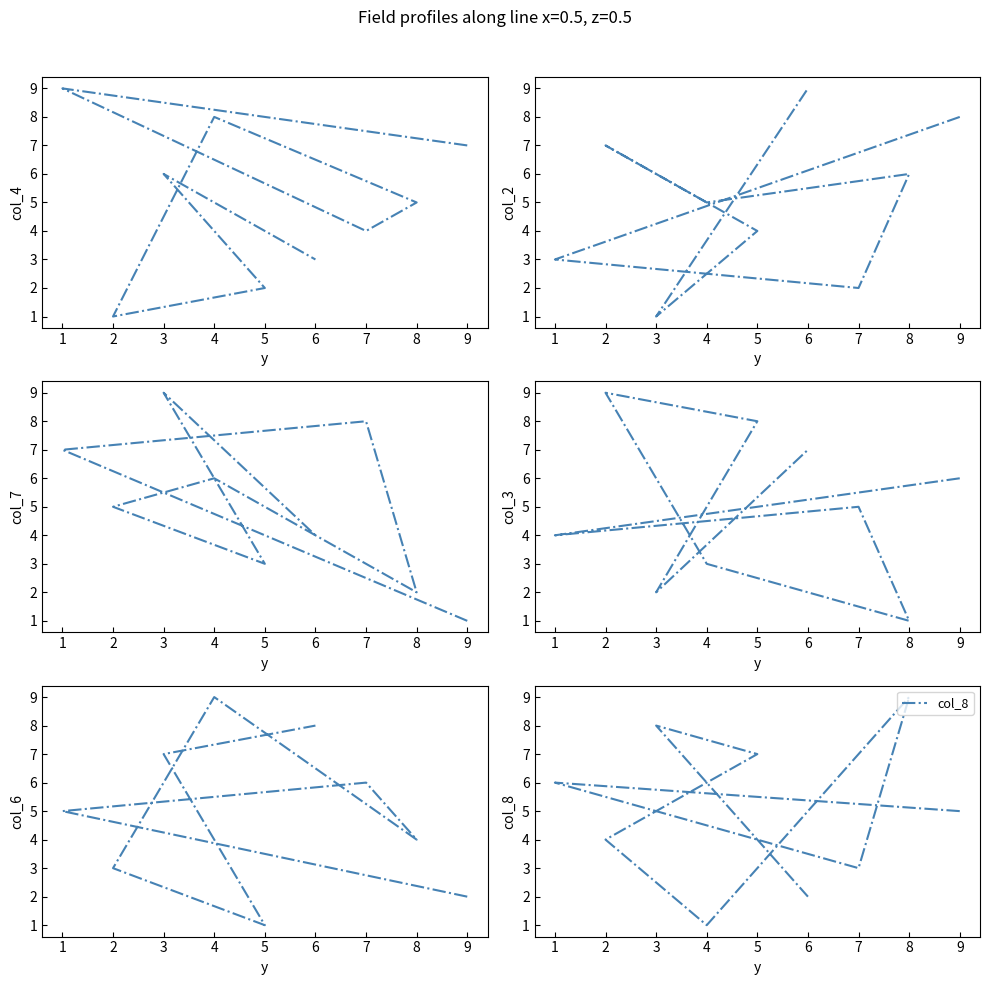

What is the difference between the maximum and minimum values in the col_7 series?

8